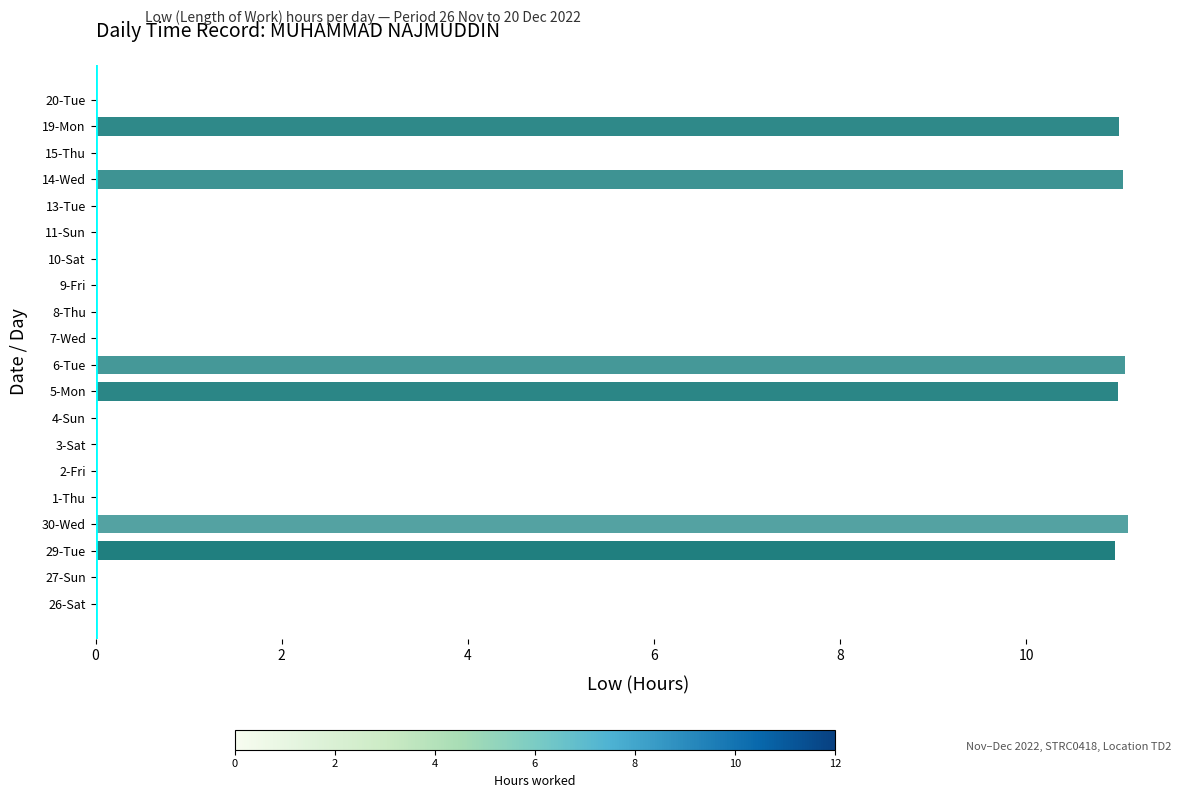

What is the greatest value displayed?

11.1